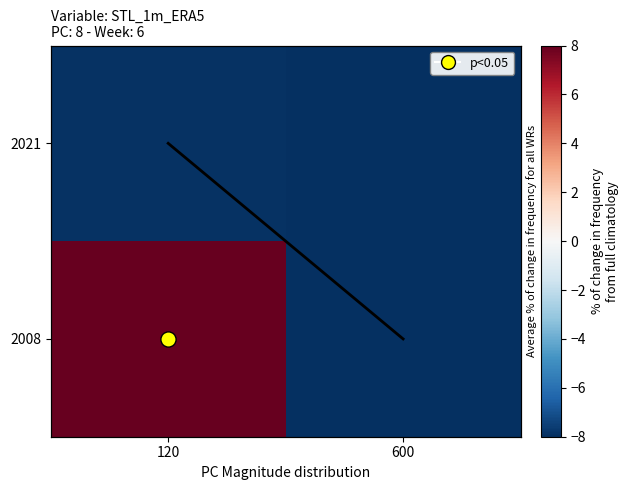

What is the highest value of the 2008 series?

8.0